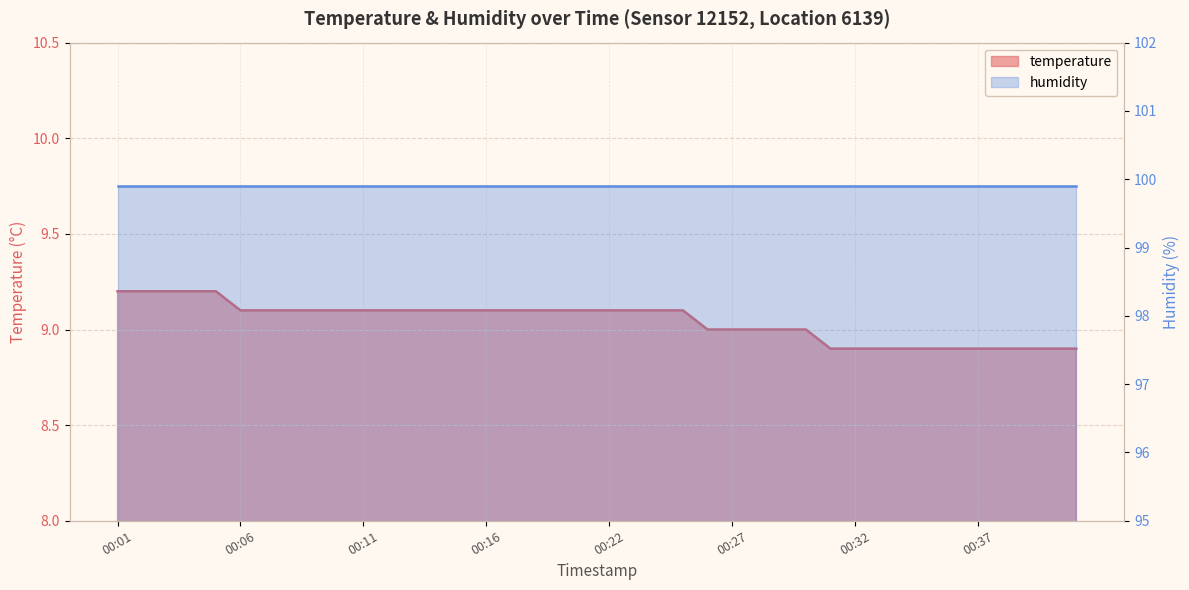

List the labels in order of value, largest first.

00:01, 00:02, 00:03, 00:04, 00:05, 00:06, 00:07, 00:08, 00:09, 00:10, 00:11, 00:12, 00:13, 00:14, 00:15, 00:16, 00:17, 00:18, 00:19, 00:21, 00:22, 00:23, 00:24, 00:25, 00:26, 00:27, 00:28, 00:29, 00:30, 00:31, 00:32, 00:33, 00:34, 00:35, 00:36, 00:37, 00:38, 00:39, 00:41, 00:42